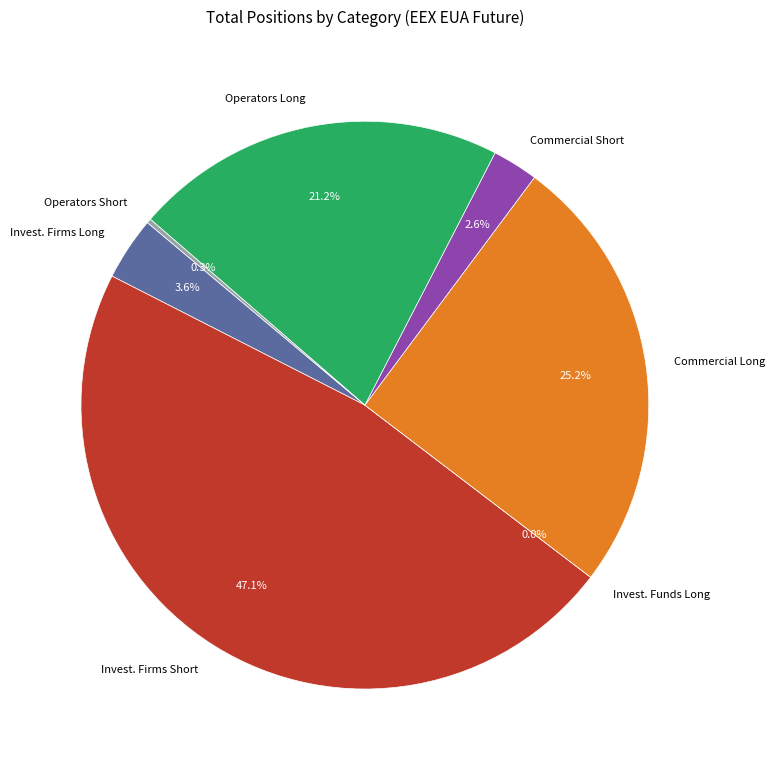

Between Operators with compliance obligations Long and Investment Firms or credit institutions Long, which is larger?

Operators with compliance obligations Long